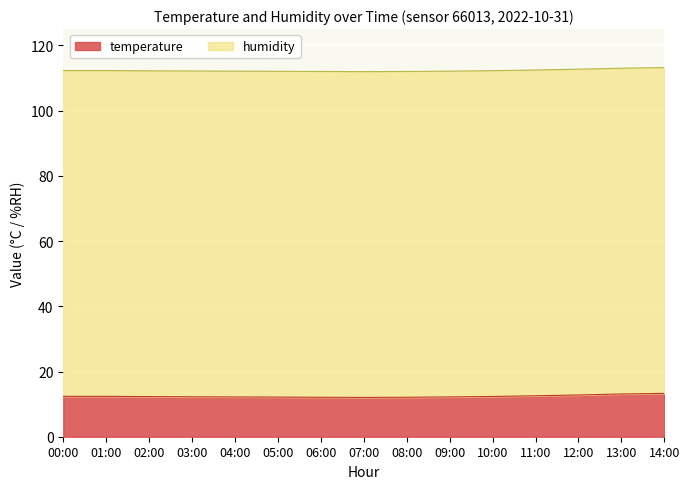

What is the difference between the temperature values at 11:00 and 02:00?

0.5